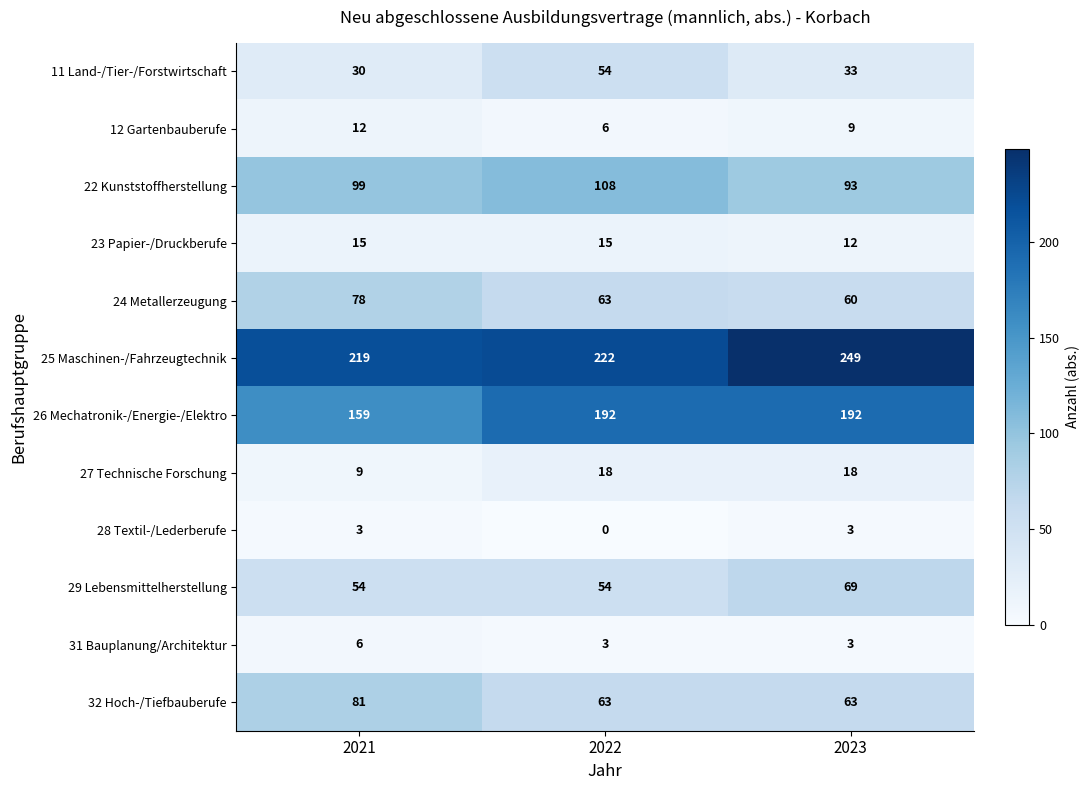

At how many categories does at least one series exceed 143?

3